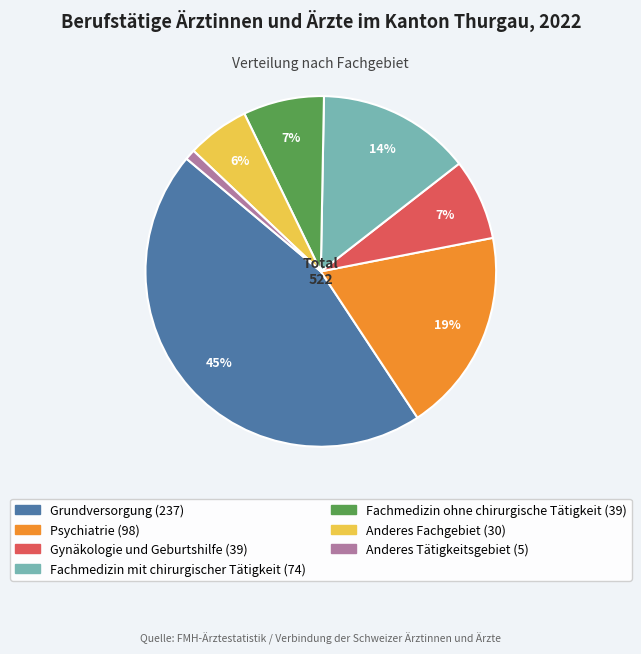

Is it true that Psychiatrie is 19% of the pie?

True